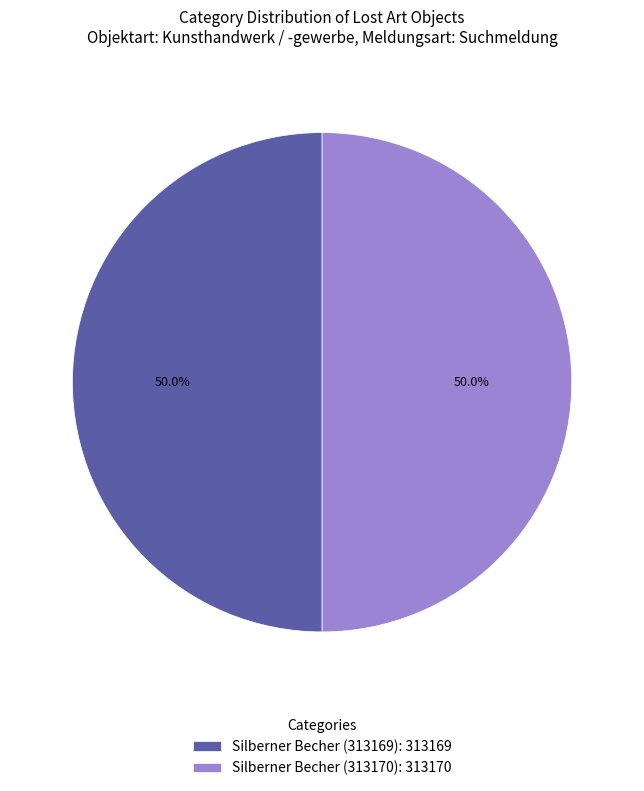

The Silberner Becher (313170) slice represents 50% of the pie. True or false?

True